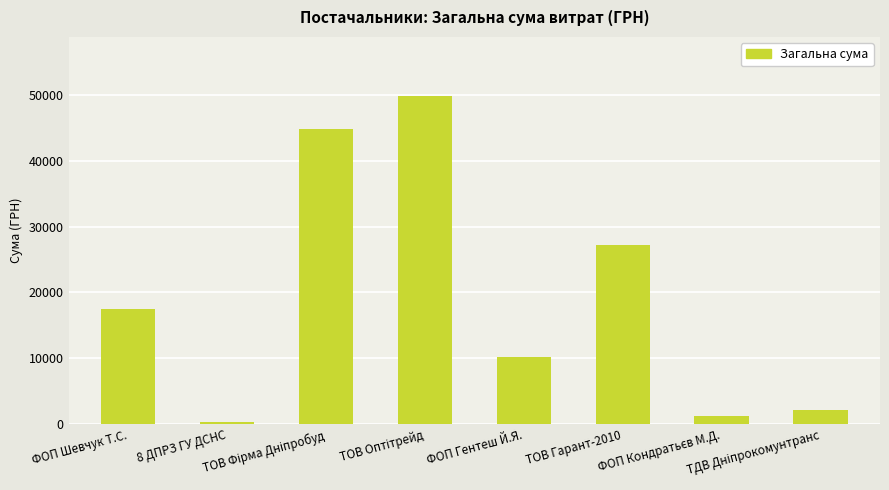

What is the value of the 5th bar from the left?

10144.0